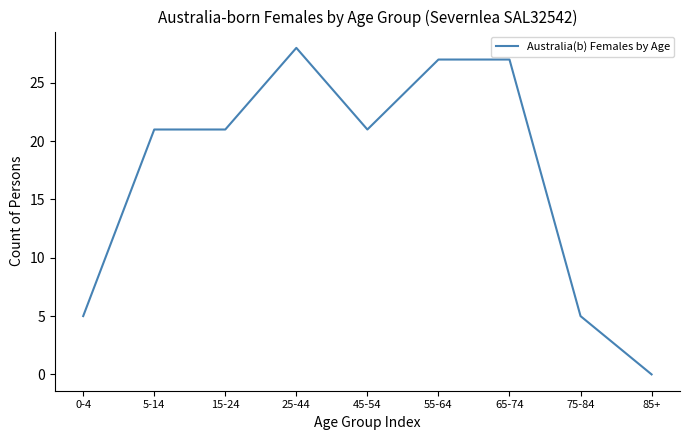

Which label corresponds to the largest value in the chart?

25-44